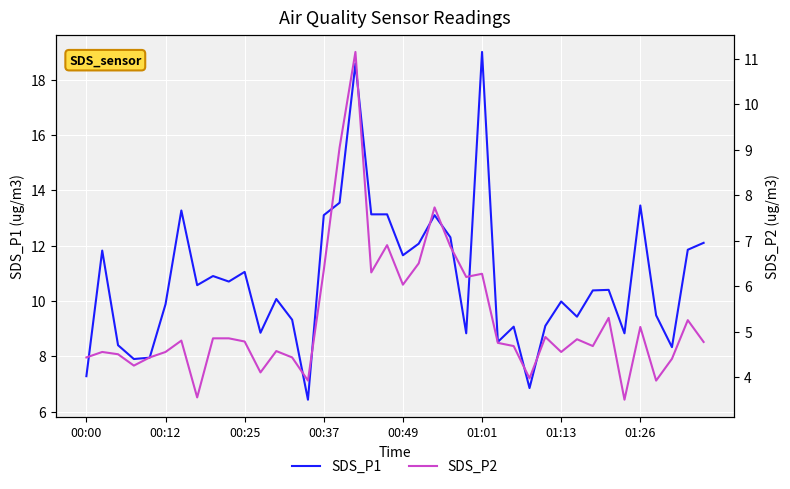

Rank the series by their average value, from lowest to highest.

SDS_P2, SDS_P1